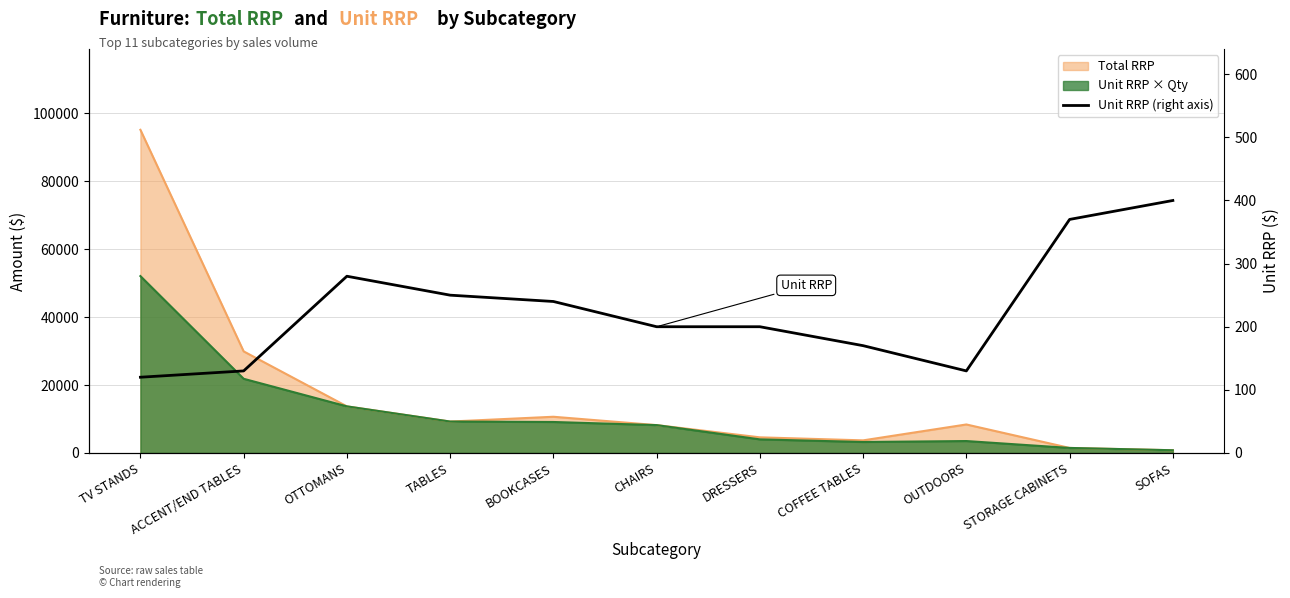

What is the change in value from OTTOMANS to SOFAS?

+120.0